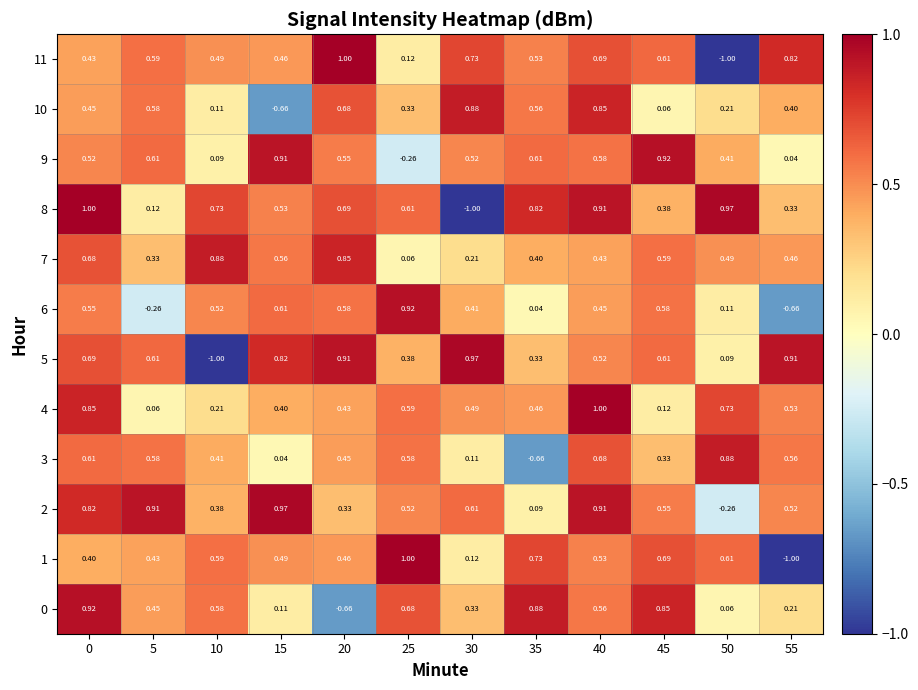

Is the value of 3 at 15 greater than the value of 10 at 45?

No